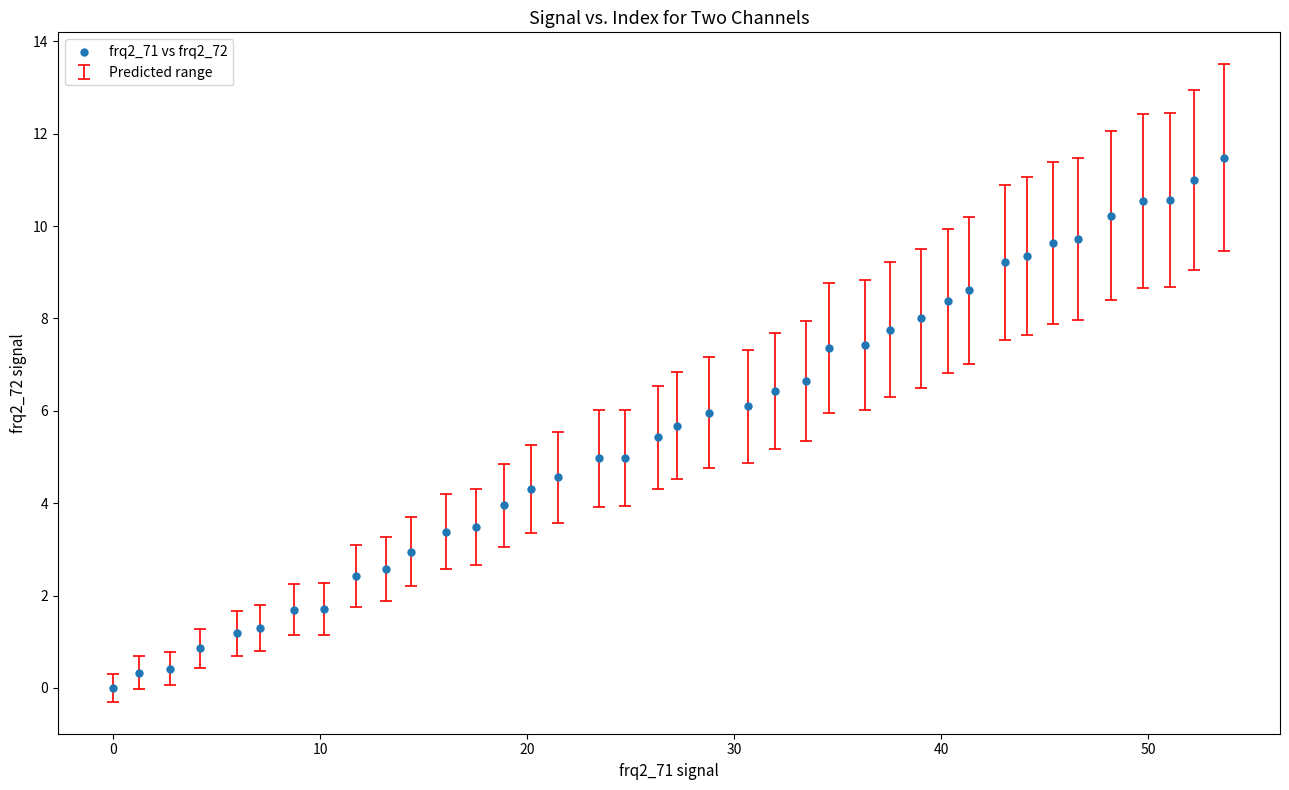

What is the range of Y values (max minus min)?

11.5